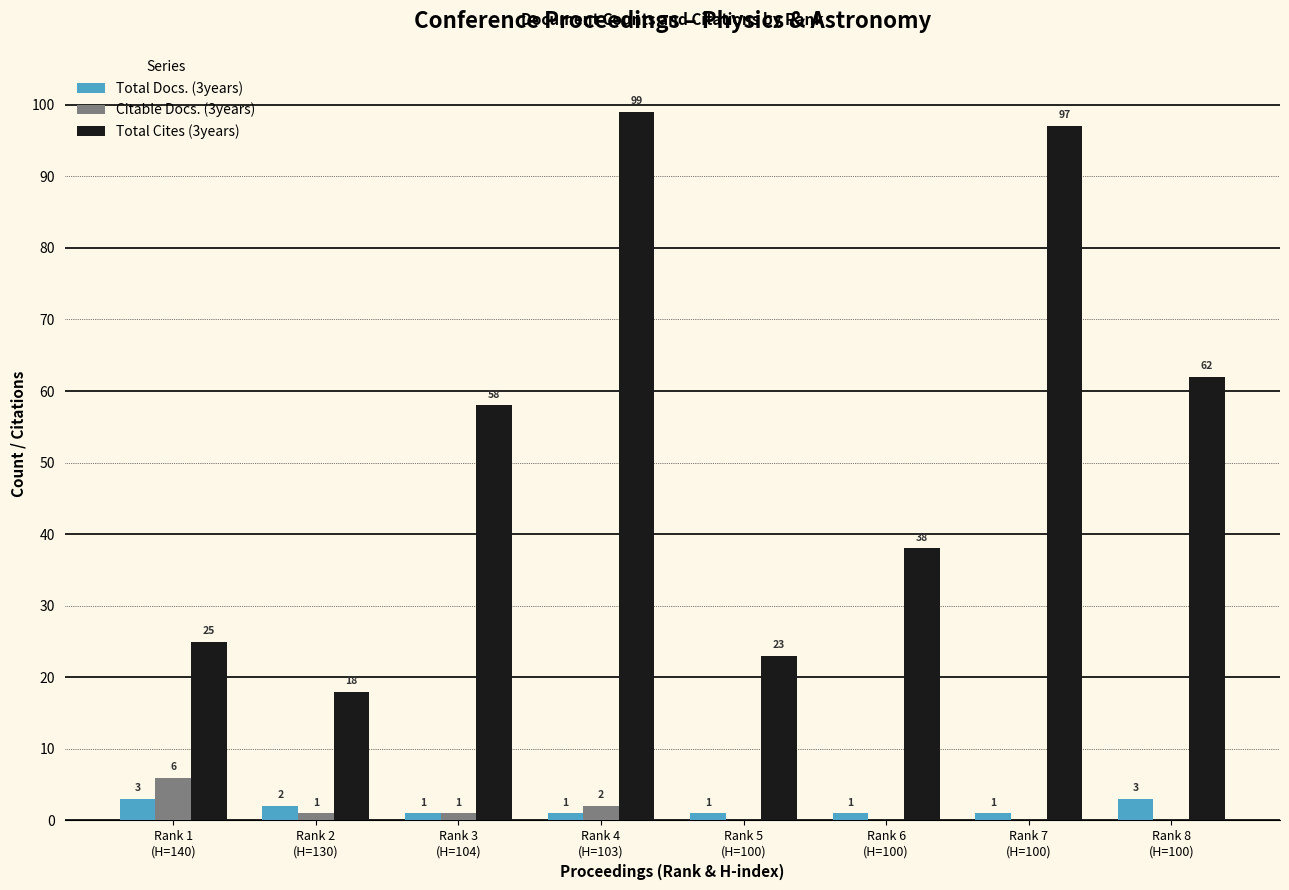

Which series has the largest total across all categories?

Total Cites (3years)